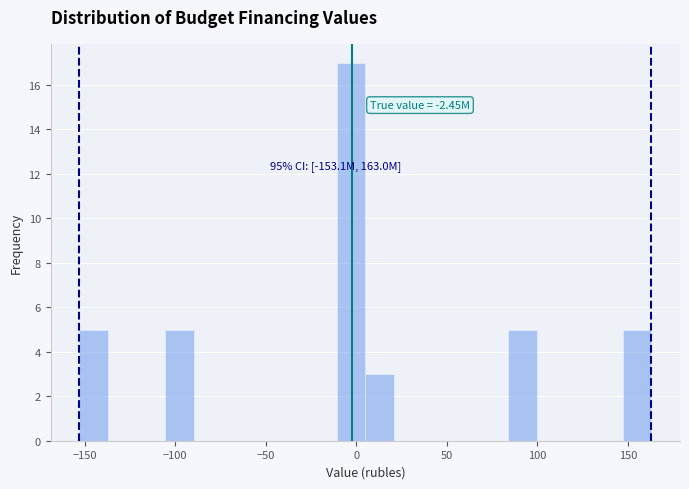

Around what value on the x-axis is the tallest bar? Give the approximate position of its centre, as read against the axis.

-5